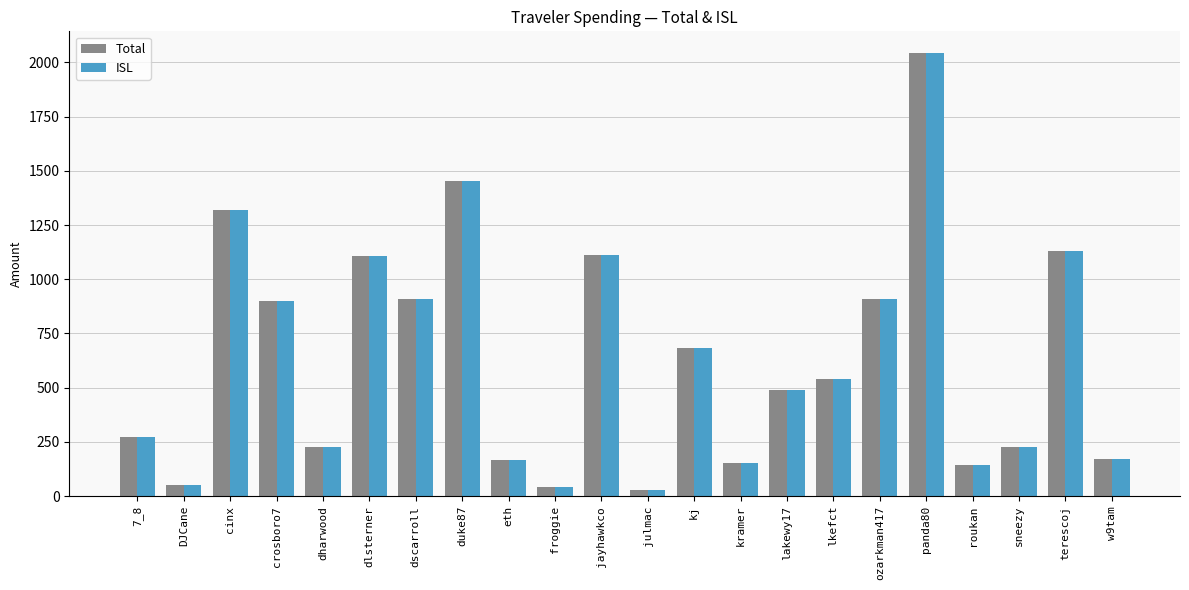

The value of ISL at jayhawkco is 330.5. True or false?

False